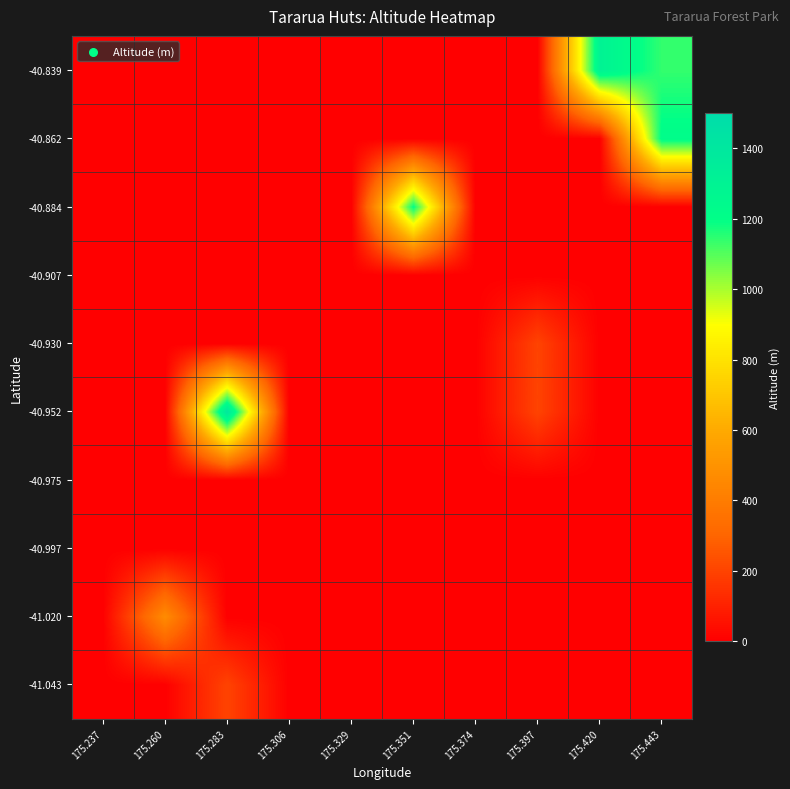

Reading left to right, extract all data points from this chart.

-41.043: 175.237=0	175.260=0	175.283=200	175.306=0	175.329=0	175.351=0	175.374=0	175.397=0	175.420=0	175.443=0
-41.020: 175.237=0	175.260=468	175.283=0	175.306=0	175.329=0	175.351=0	175.374=0	175.397=0	175.420=0	175.443=0
-40.997: 175.237=0	175.260=0	175.283=0	175.306=0	175.329=0	175.351=0	175.374=0	175.397=0	175.420=0	175.443=0
-40.975: 175.237=0	175.260=0	175.283=0	175.306=0	175.329=0	175.351=0	175.374=0	175.397=0	175.420=0	175.443=0
-40.952: 175.237=0	175.260=0	175.283=1400	175.306=0	175.329=0	175.351=0	175.374=0	175.397=200	175.420=0	175.443=0
-40.930: 175.237=0	175.260=0	175.283=0	175.306=0	175.329=0	175.351=0	175.374=0	175.397=200	175.420=0	175.443=0
-40.907: 175.237=0	175.260=0	175.283=0	175.306=0	175.329=0	175.351=0	175.374=0	175.397=0	175.420=0	175.443=0
-40.884: 175.237=0	175.260=0	175.283=0	175.306=0	175.329=0	175.351=1200	175.374=0	175.397=0	175.420=0	175.443=0
-40.862: 175.237=0	175.260=0	175.283=0	175.306=0	175.329=0	175.351=0	175.374=0	175.397=0	175.420=0	175.443=1220
-40.839: 175.237=0	175.260=0	175.283=0	175.306=0	175.329=0	175.351=0	175.374=0	175.397=0	175.420=1300	175.443=1140